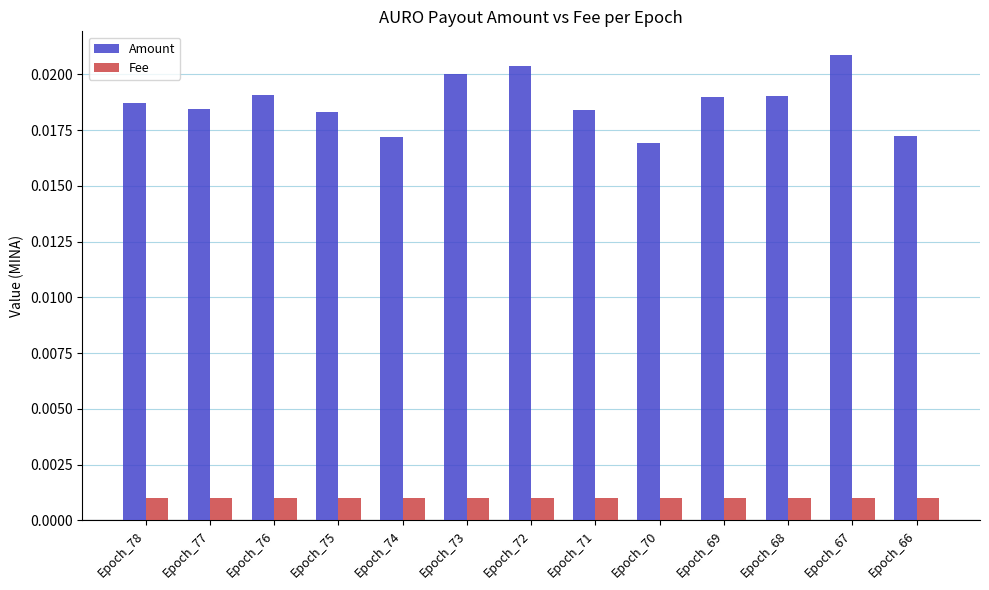

Which label corresponds to the largest value in the chart?

Epoch_67